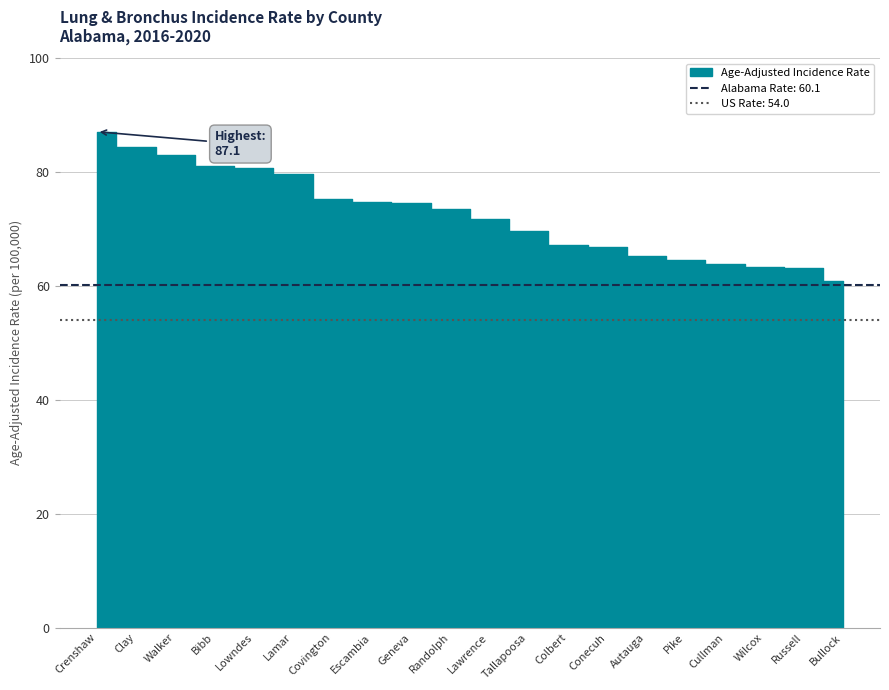

Is this an area chart (filled region under the line)?

No